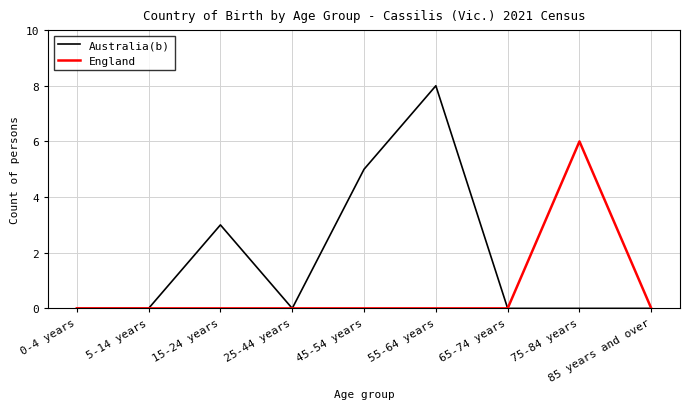

Reading right to left, transcribe all the data shown in this chart.

Australia(b): 85 years and over=0	75-84 years=0	65-74 years=0	55-64 years=8	45-54 years=5	25-44 years=0	15-24 years=3	5-14 years=0	0-4 years=0
England: 85 years and over=0	75-84 years=6	65-74 years=0	55-64 years=0	45-54 years=0	25-44 years=0	15-24 years=0	5-14 years=0	0-4 years=0